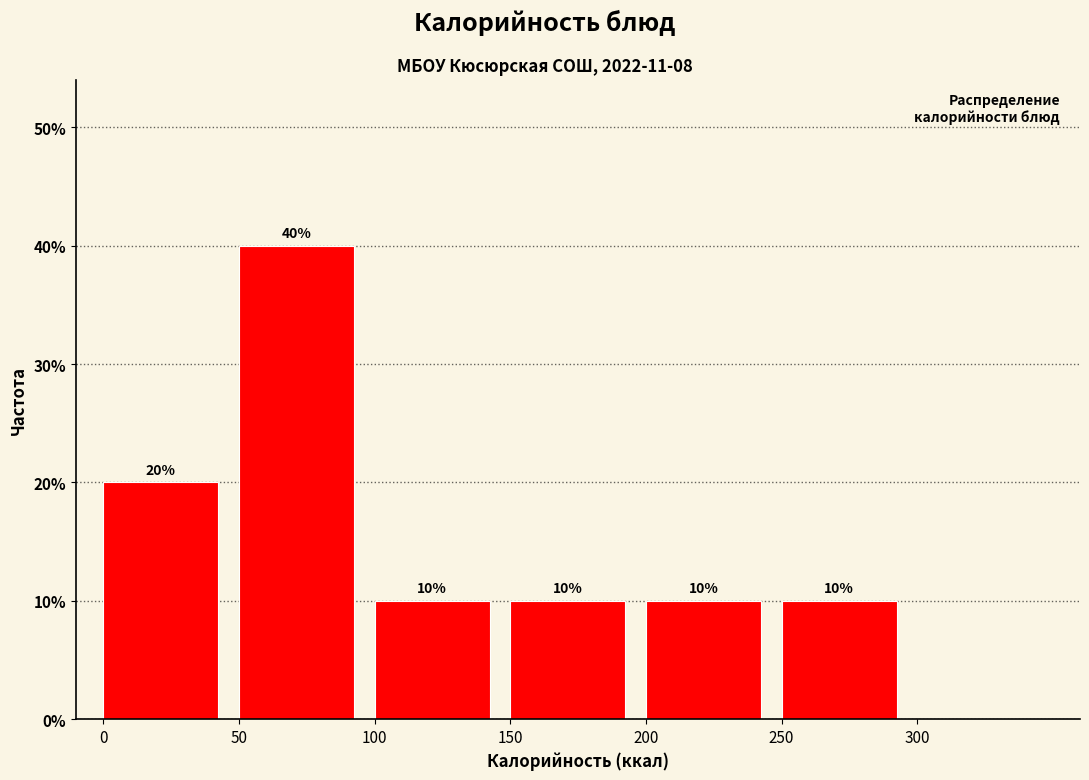

Reading left to right, list every bar in this chart as the range it spans on the x-axis followed by its height.

0 to 50: 20
50 to 100: 40
100 to 150: 10
150 to 200: 10
200 to 250: 10
250 to 300: 10